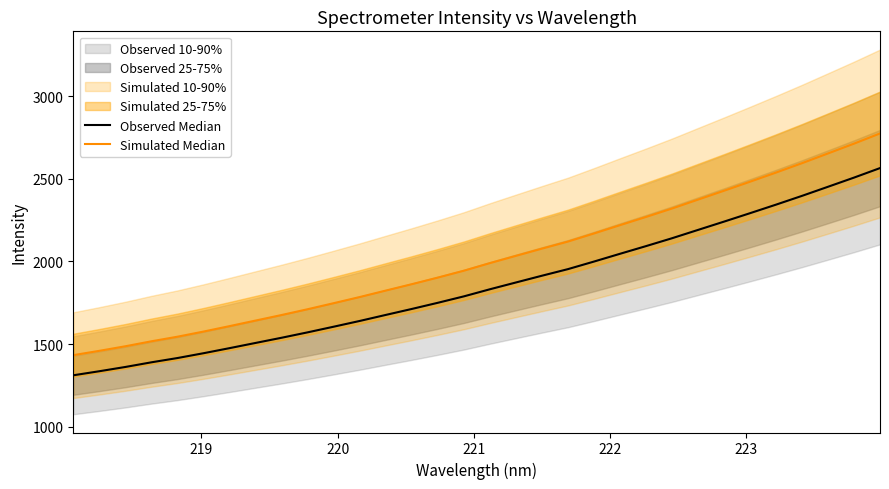

True or false: Simulated Median and Observed Median intersect in this chart.

False